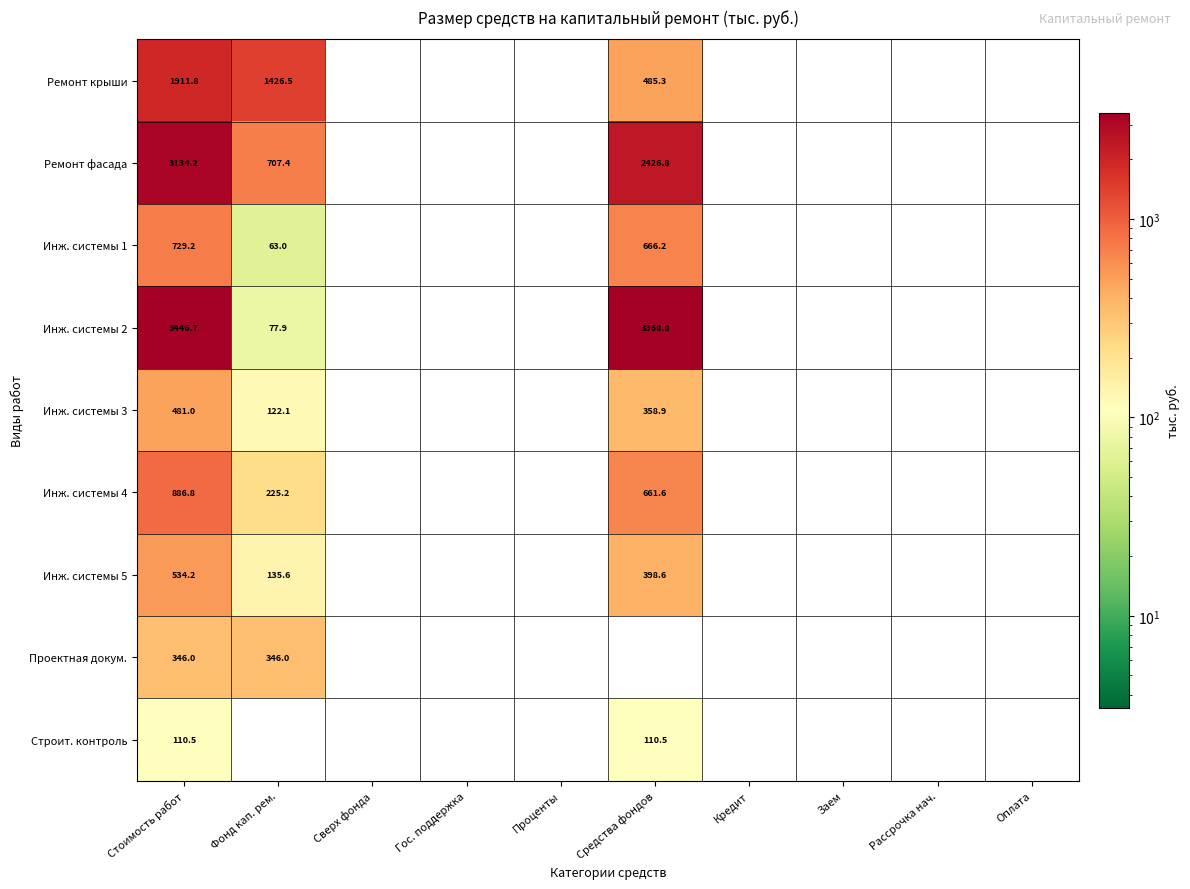

True or false: Ремонт крыши has a value of 231.1 at Средства фондов.

False